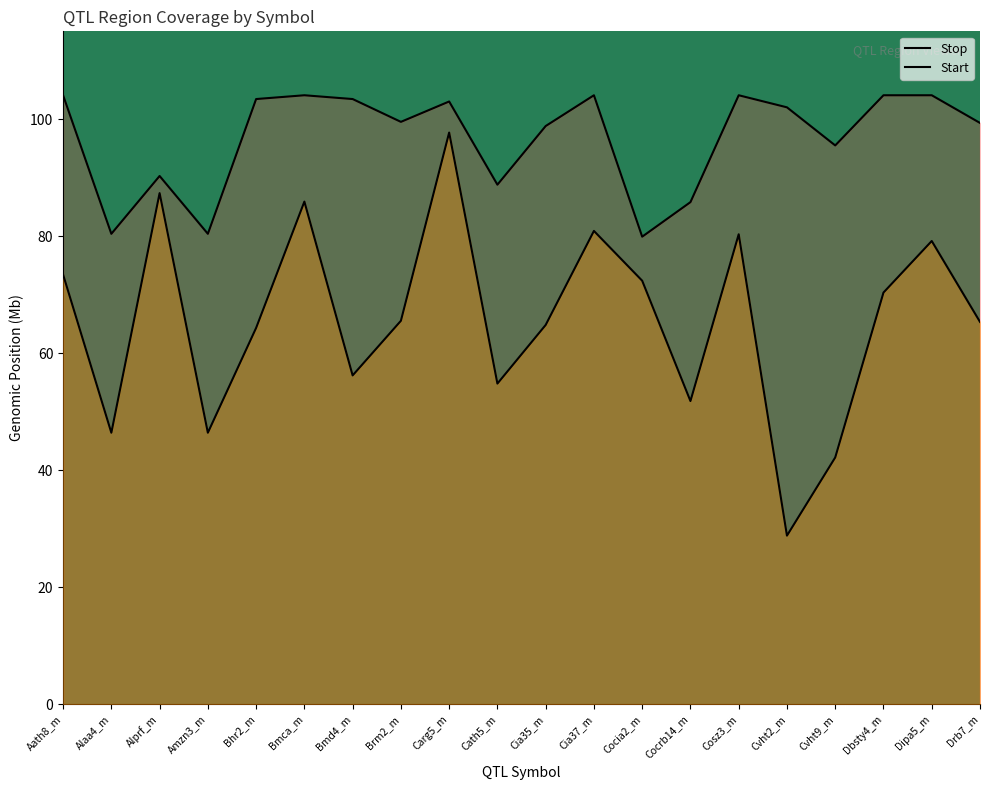

What is the average value of the Start series?

65.7